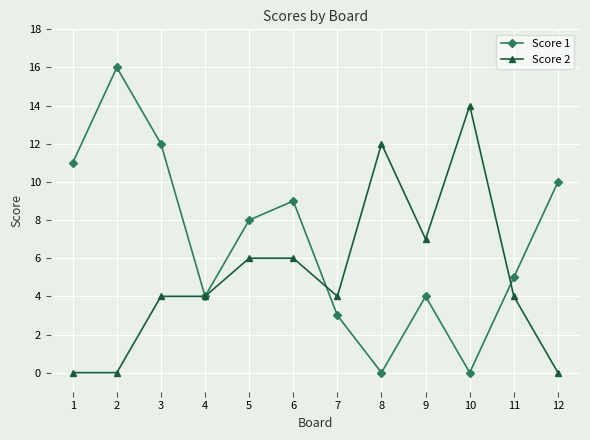

In Score 1, how many points are higher than both neighbors (excluding endpoints)?

3